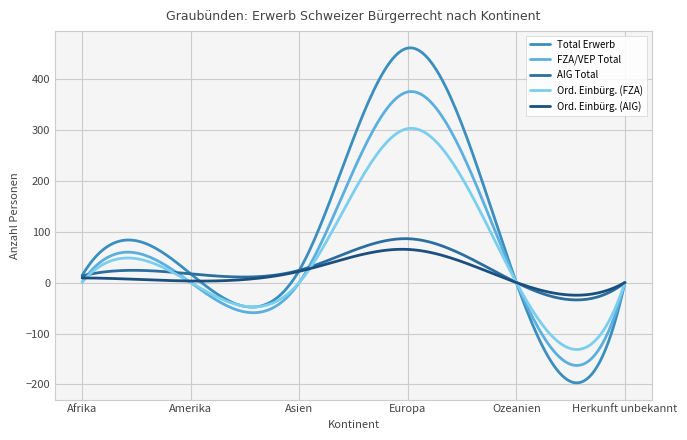

What is the highest value of the Ord. Einbürg. (AIG) series?

65.2